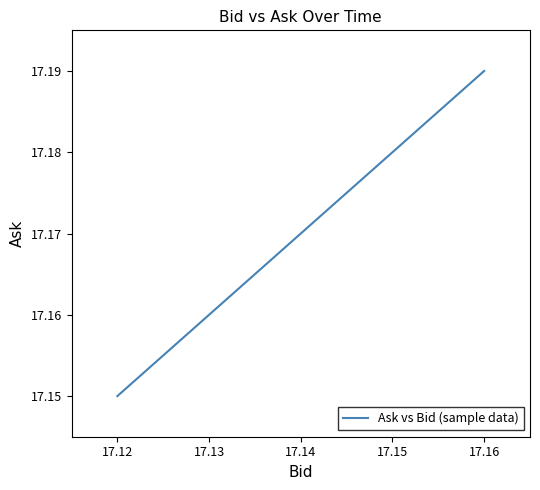

Which category has the highest value across all series?

17.16